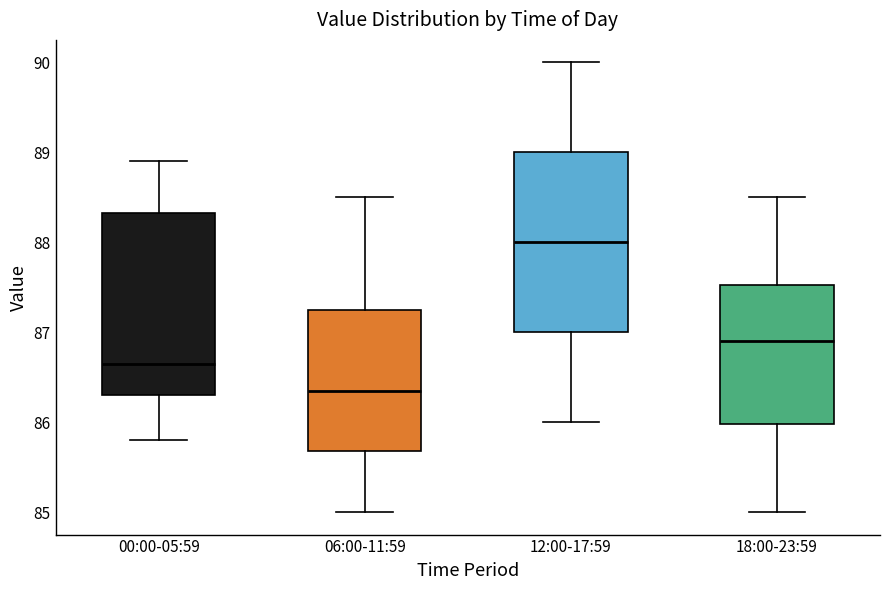

Reading left to right, transcribe this box plot: for each box, give where its median line is, the range the box spans, and where its two whiskers end, as read against the y-axis. The values are not printed on the chart, so give them approximately, as read against the axis.

00:00-05:59: median 86.7, box 86.3 to 88.3, whiskers 85.8 to 88.9
06:00-11:59: median 86.4, box 85.7 to 87.3, whiskers 85.0 to 88.5
12:00-17:59: median 88.0, box 87.0 to 89.0, whiskers 86.0 to 90.0
18:00-23:59: median 86.9, box 86.0 to 87.5, whiskers 85.0 to 88.5